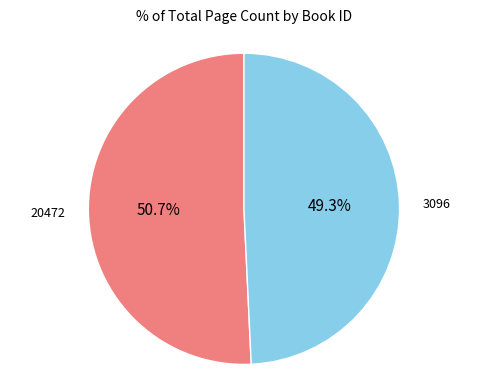

To the nearest percent, what is the difference between the 20472 and 3096 slice percentages?

1%